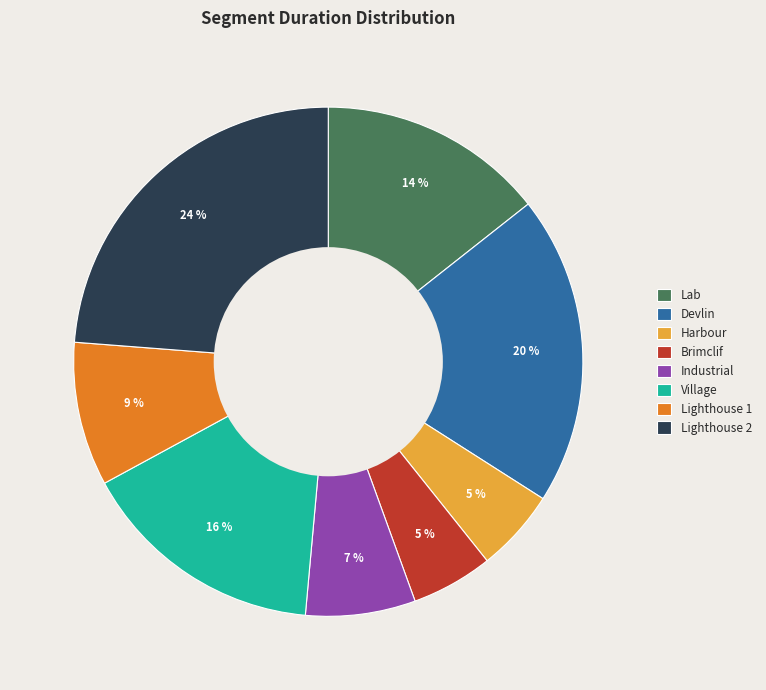

Which slice is the largest?

Lighthouse 2